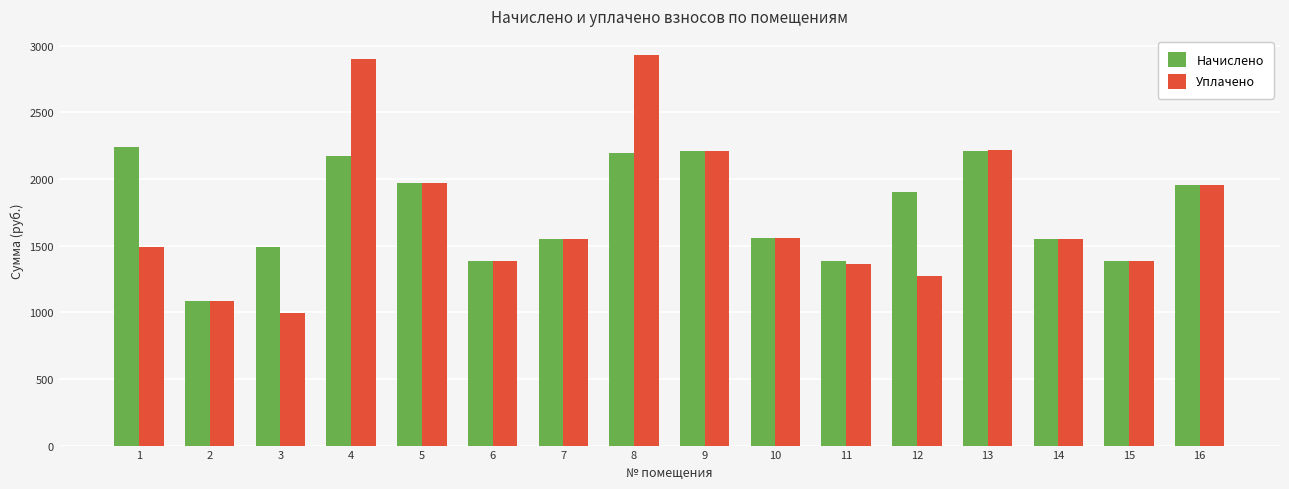

What are all the series names shown in the legend?

Начислено, Уплачено